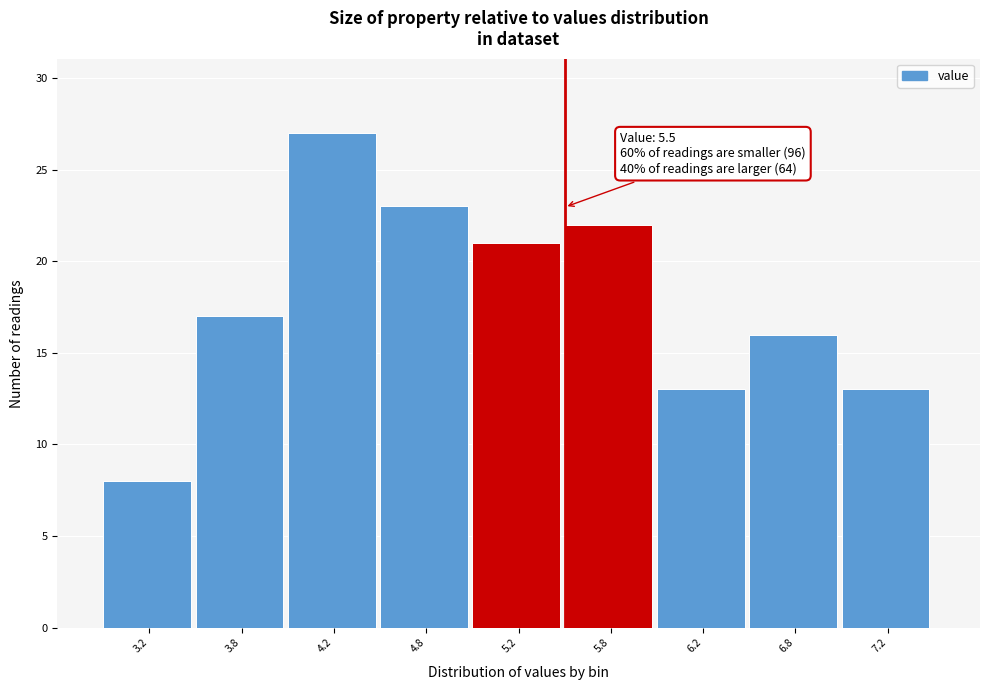

Over which range of the x-axis is the bar tallest?

4.0 to 4.5